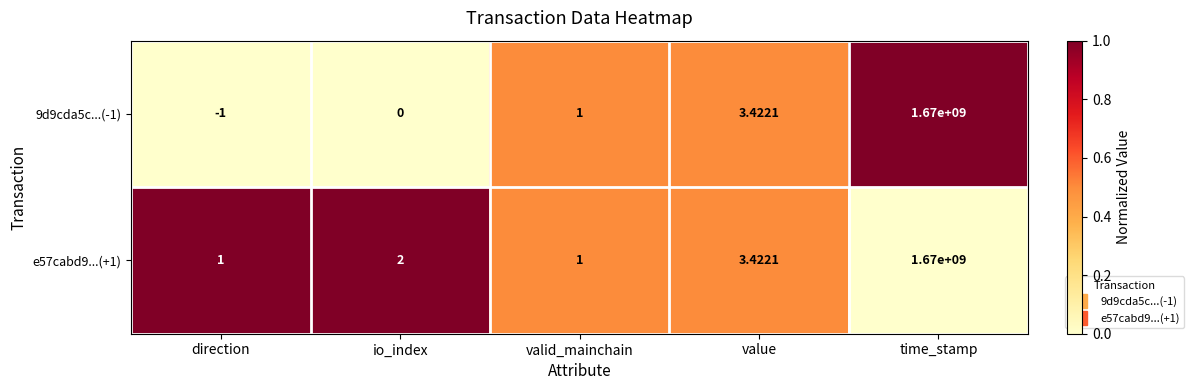

Which category has the lowest value in the 9d9cda5c...(-1) series?

direction